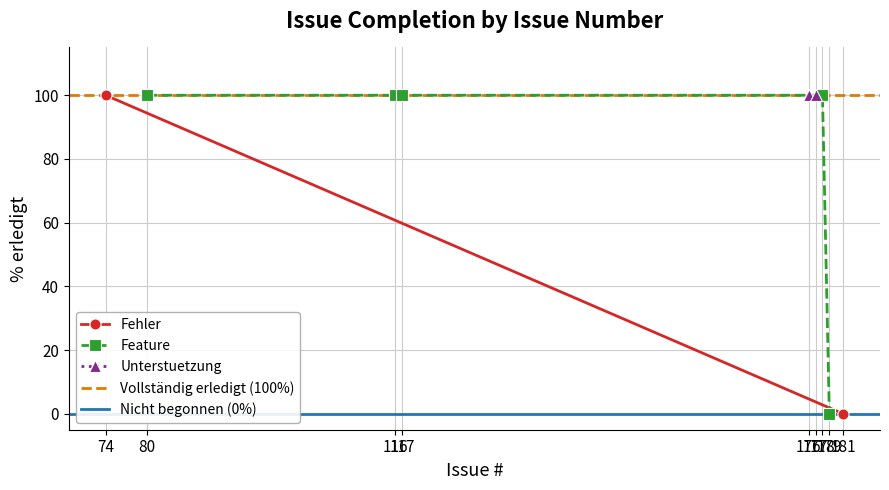

What is the value of the Feature point at the 2nd from the left?

100